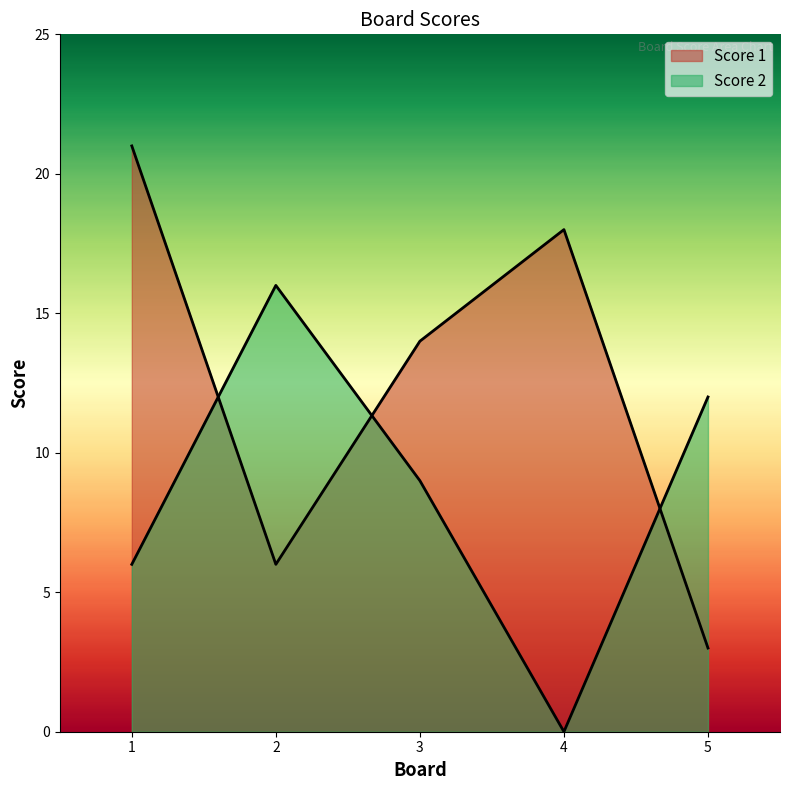

What is the value of the Score 1 point at the 4th from the left?

18